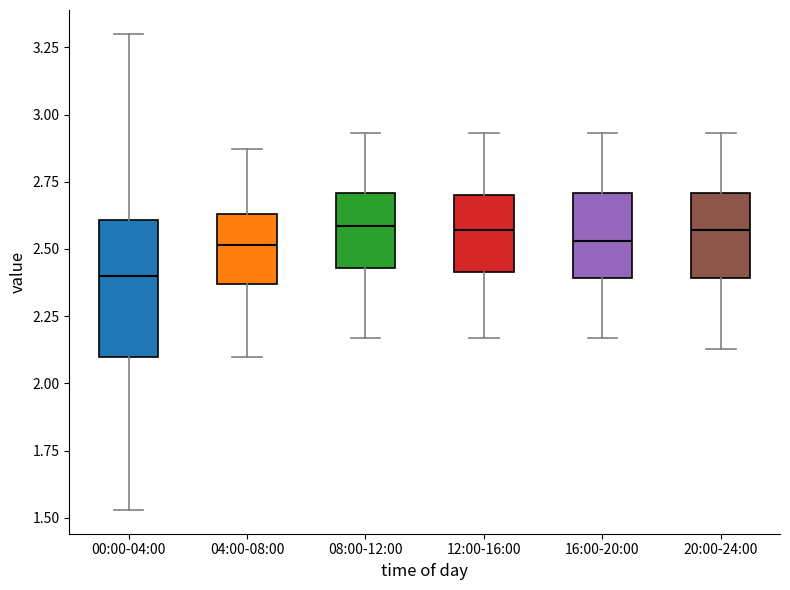

Reading left to right, read every box against the y-axis: the position of its median line, the range the box covers, and the ends of its whiskers. The values are not printed on the chart, so give them approximately, as read against the axis.

00:00-04:00: median 2.40, box 2.10 to 2.60, whiskers 1.55 to 3.30
04:00-08:00: median 2.50, box 2.35 to 2.65, whiskers 2.10 to 2.85
08:00-12:00: median 2.60, box 2.45 to 2.70, whiskers 2.15 to 2.95
12:00-16:00: median 2.55, box 2.40 to 2.70, whiskers 2.15 to 2.95
16:00-20:00: median 2.55, box 2.40 to 2.70, whiskers 2.15 to 2.95
20:00-24:00: median 2.55, box 2.40 to 2.70, whiskers 2.15 to 2.95